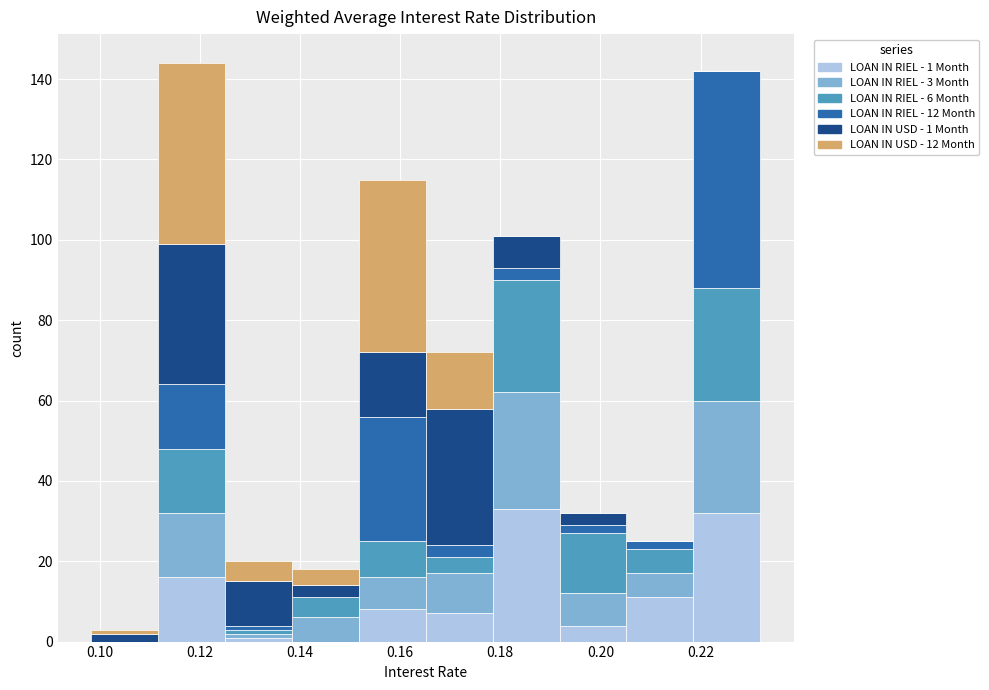

Which range on the x-axis has the tallest stacked bar (by total height)?

0.112 to 0.126